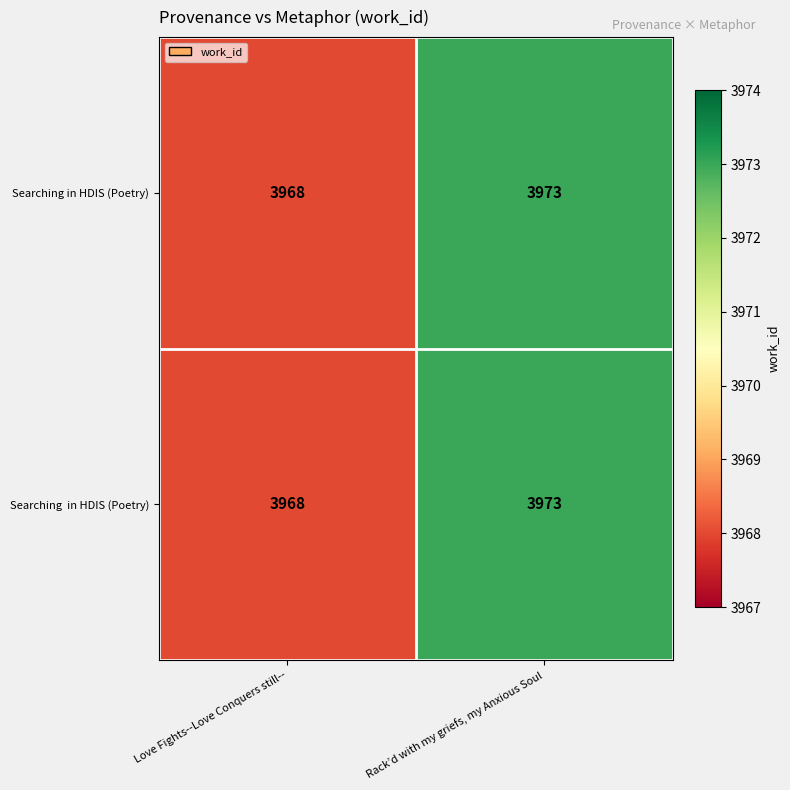

What is the difference between the Searching in HDIS (Poetry) values at Love Fights--Love Conquers still-- and Rack’d with my griefs, my Anxious Soul?

5